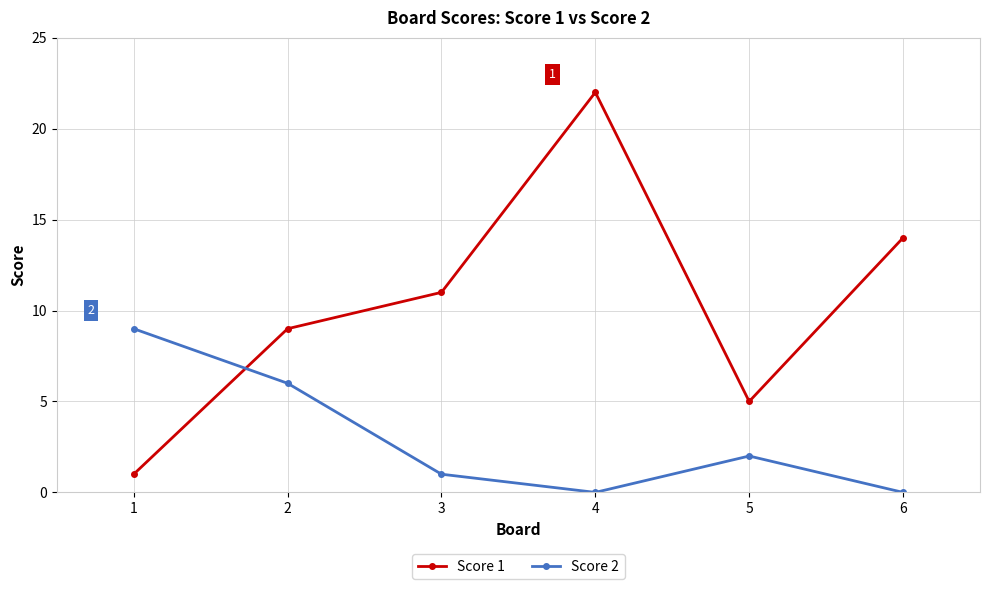

Reading left to right, list all the values displayed in this chart.

Score 1: 1	9	11	22	5	14
Score 2: 9	6	1	0	2	0